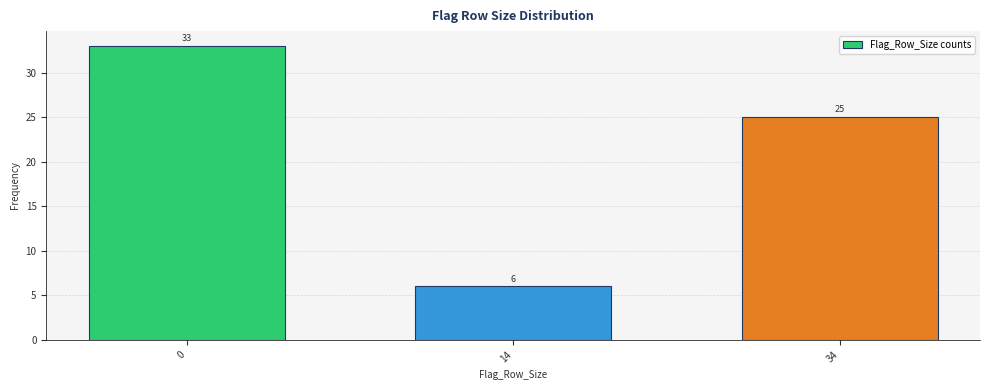

Reading left to right, what are all the values shown in this chart?

33	6	25